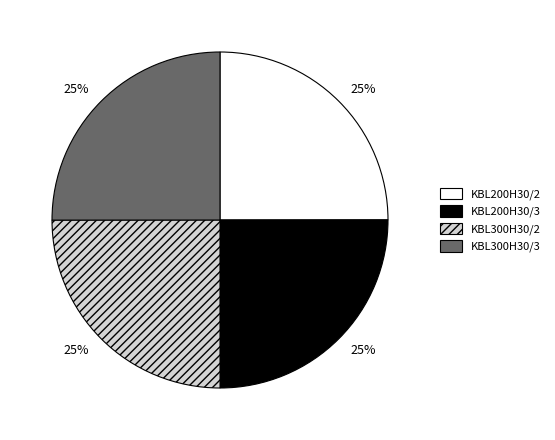

Is KBL300H30/2 the majority of the pie?

No